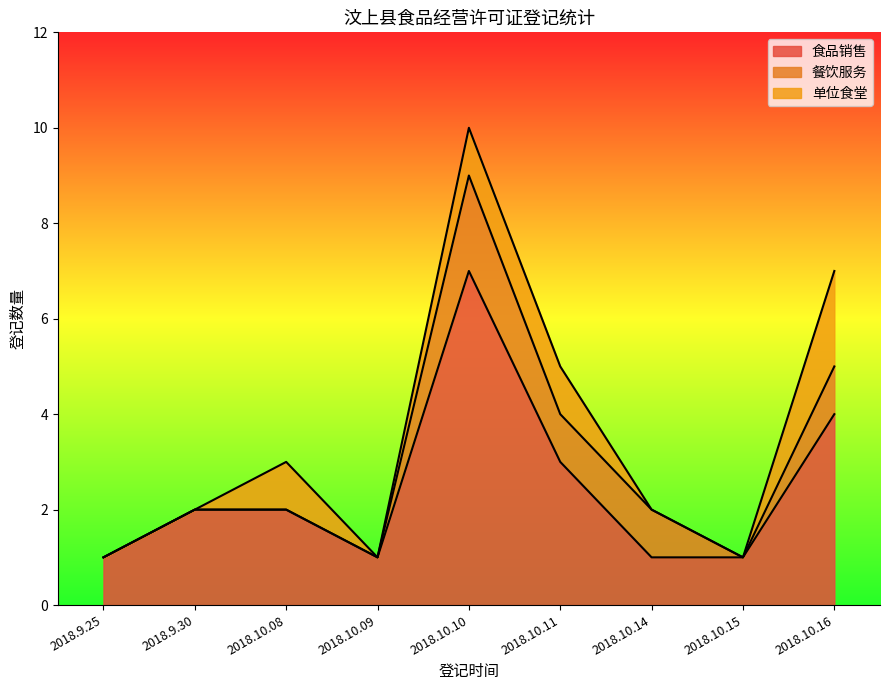

True or false: 单位食堂 and 食品销售 cross at least once.

False